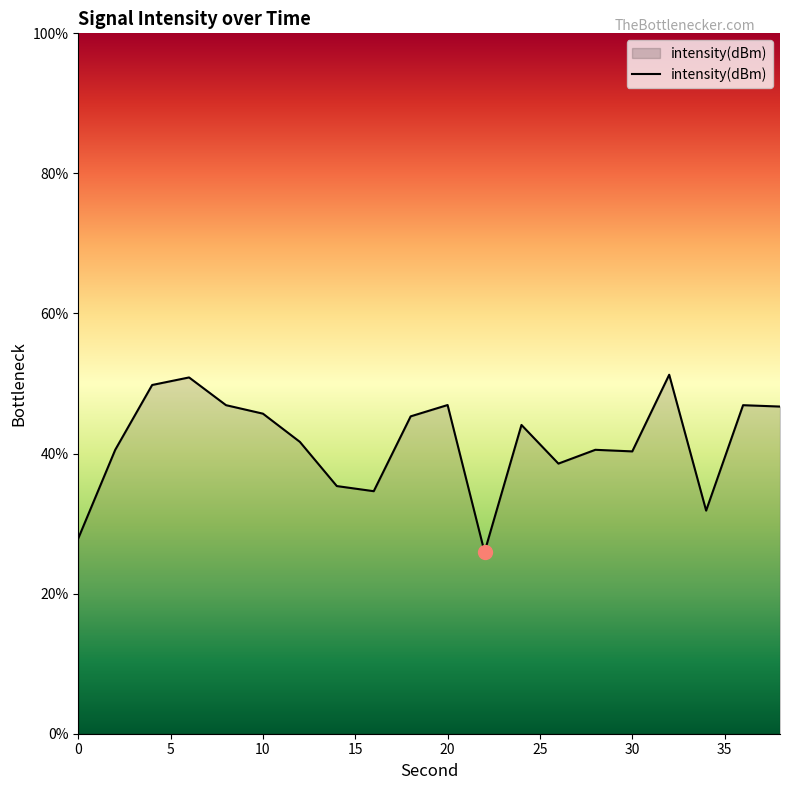

What is the greatest value displayed?

51.3